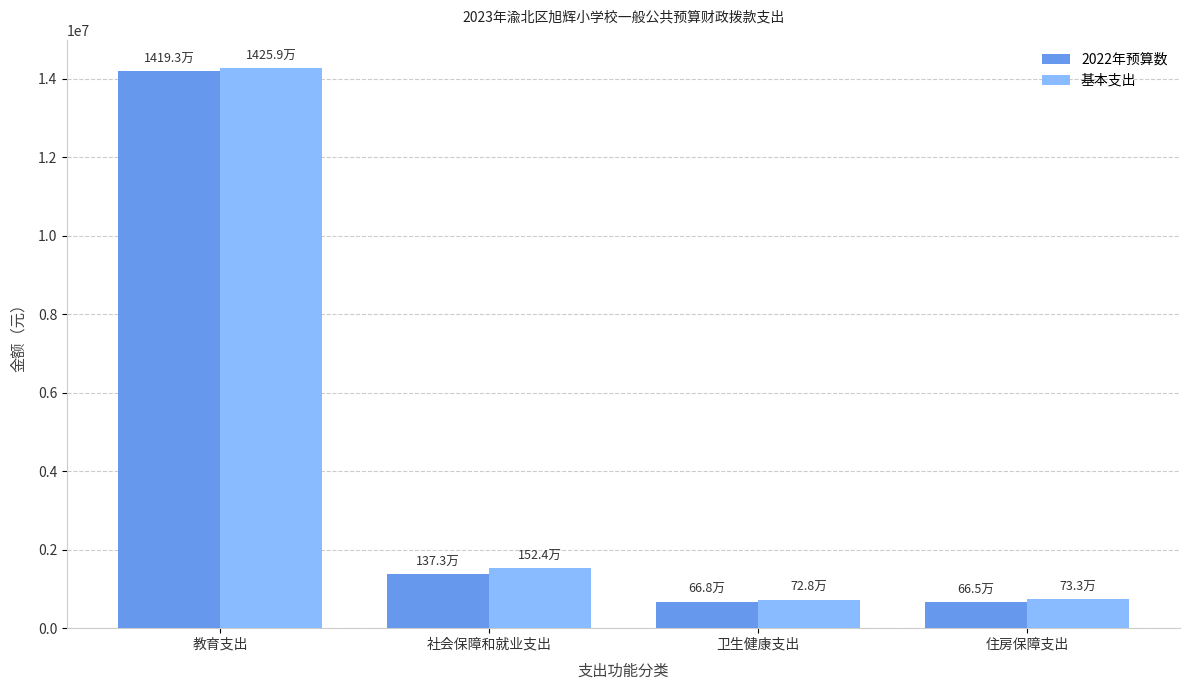

What is the maximum value shown in the chart?

14259330.5